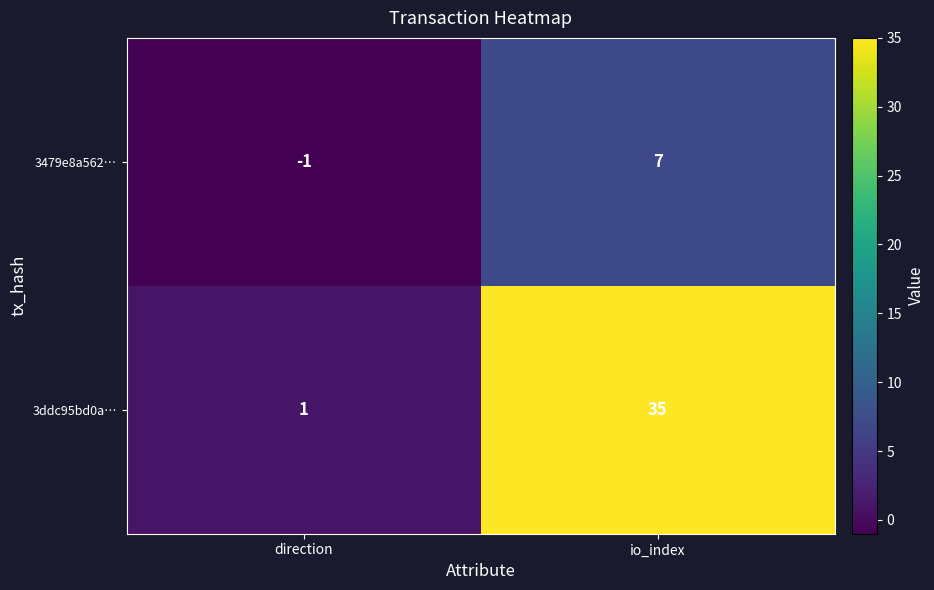

What is the sum of all 3479e8a562… values?

6